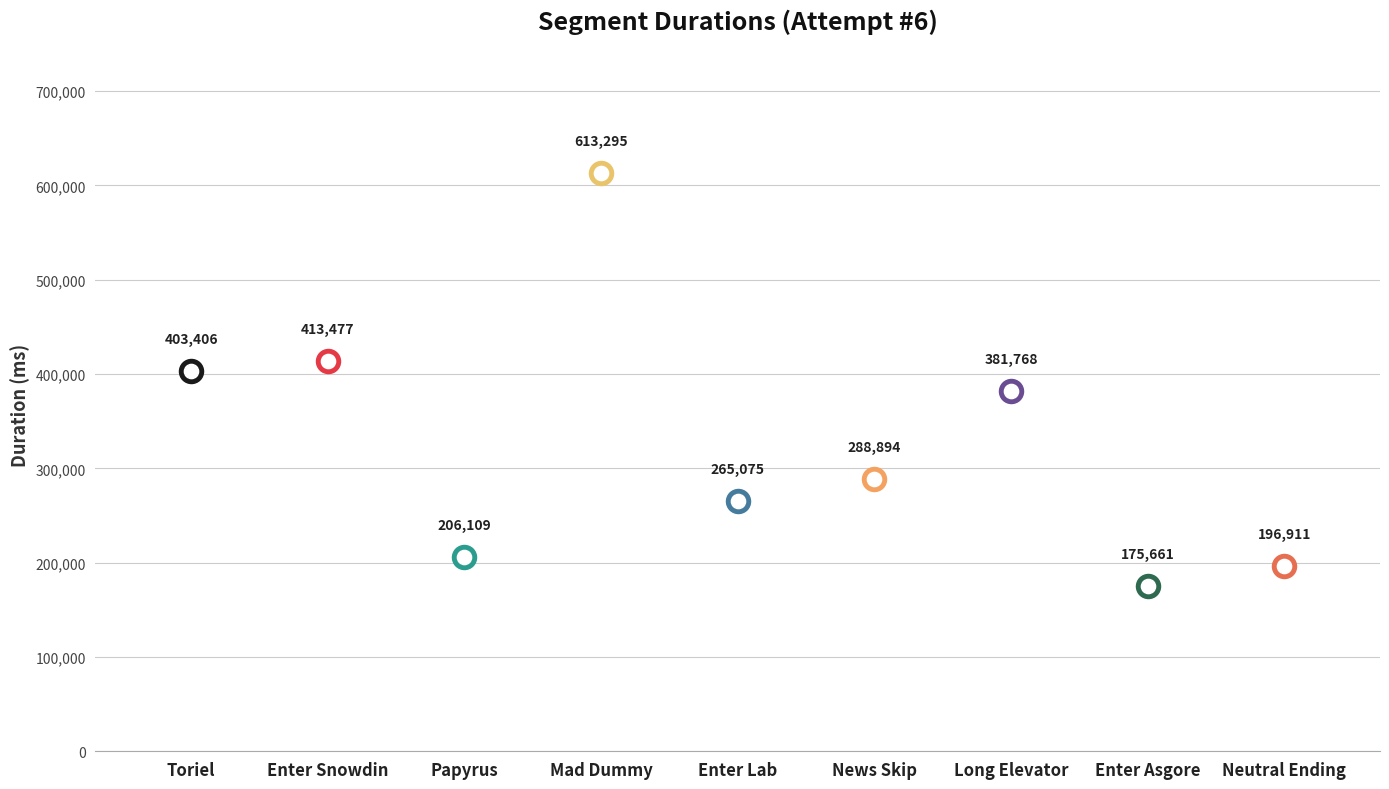

Which has a higher value, Papyrus or Enter Snowdin?

Enter Snowdin